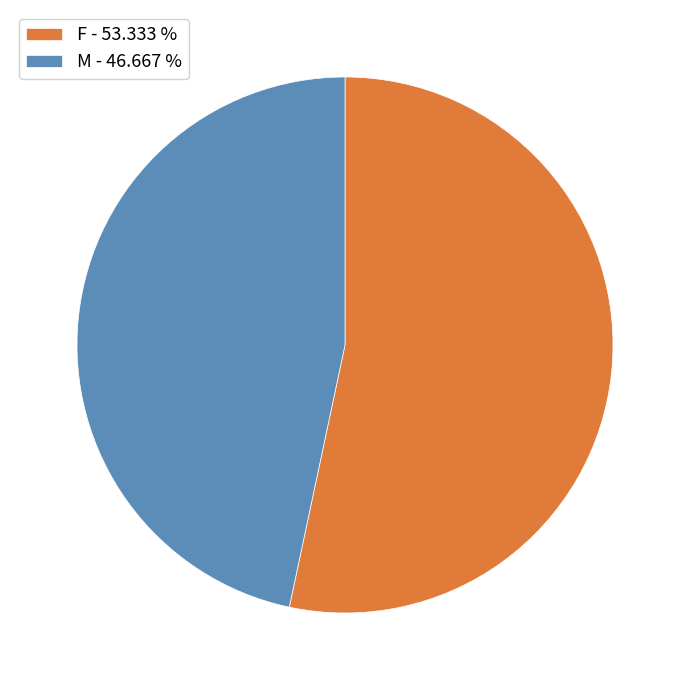

What is the smallest slice in the pie chart?

M - 46.667 %